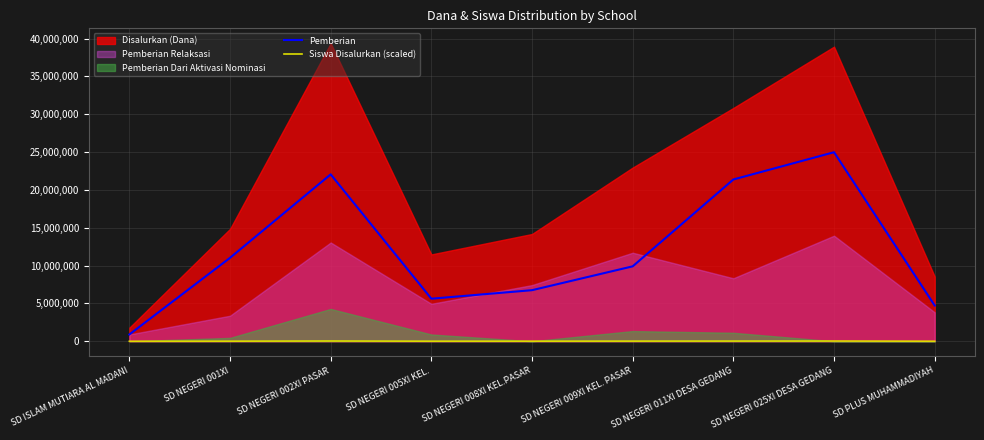

How many interior local valleys does the Siswa Disalurkan (scaled) series have?

1